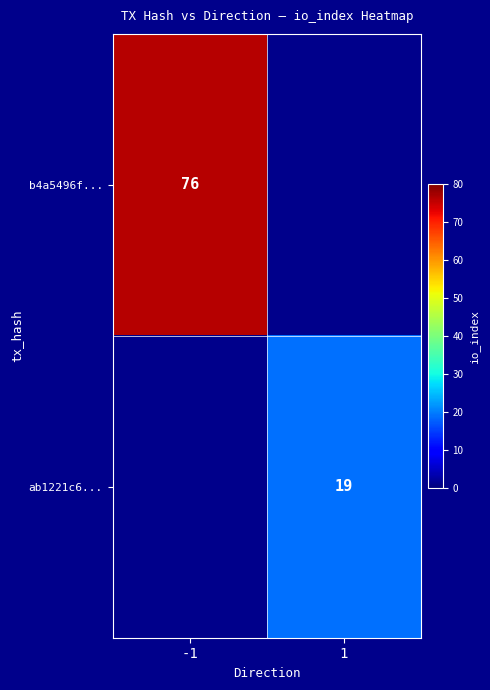

The value of b4a5496f... at -1 is 76. True or false?

True